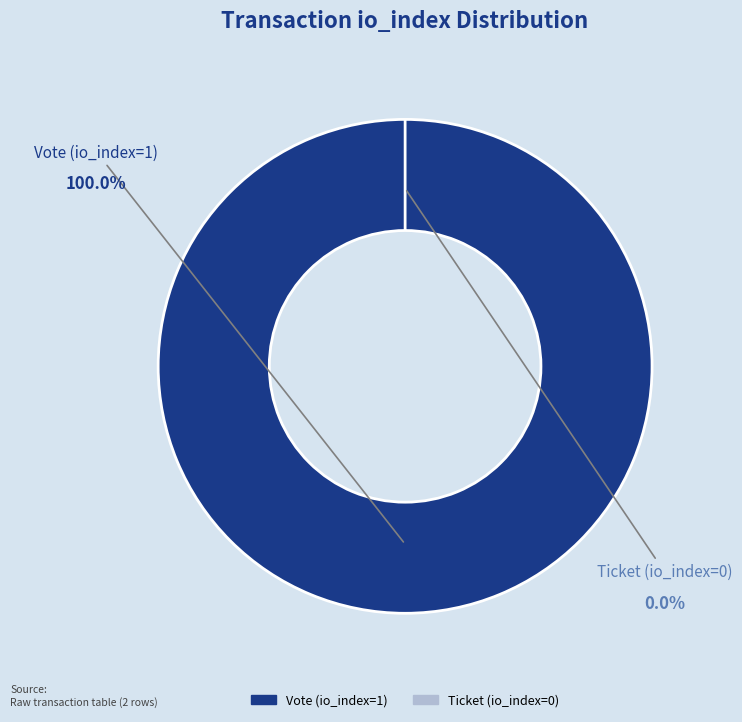

How many segments does this pie chart have?

2